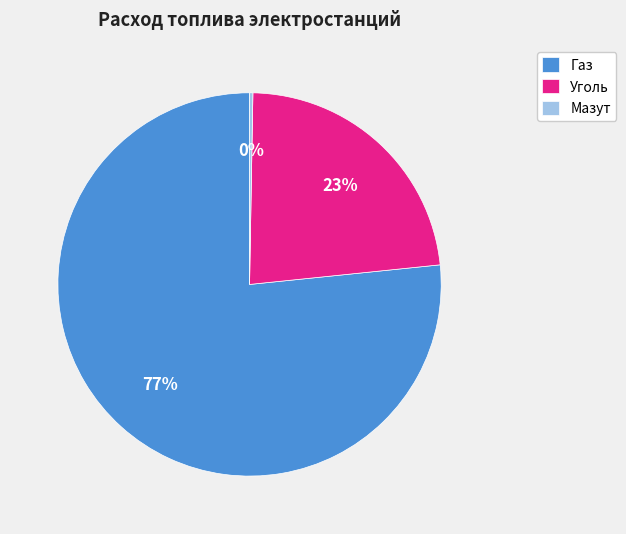

Rank the categories by value from highest to lowest.

Газ, Уголь, Мазут